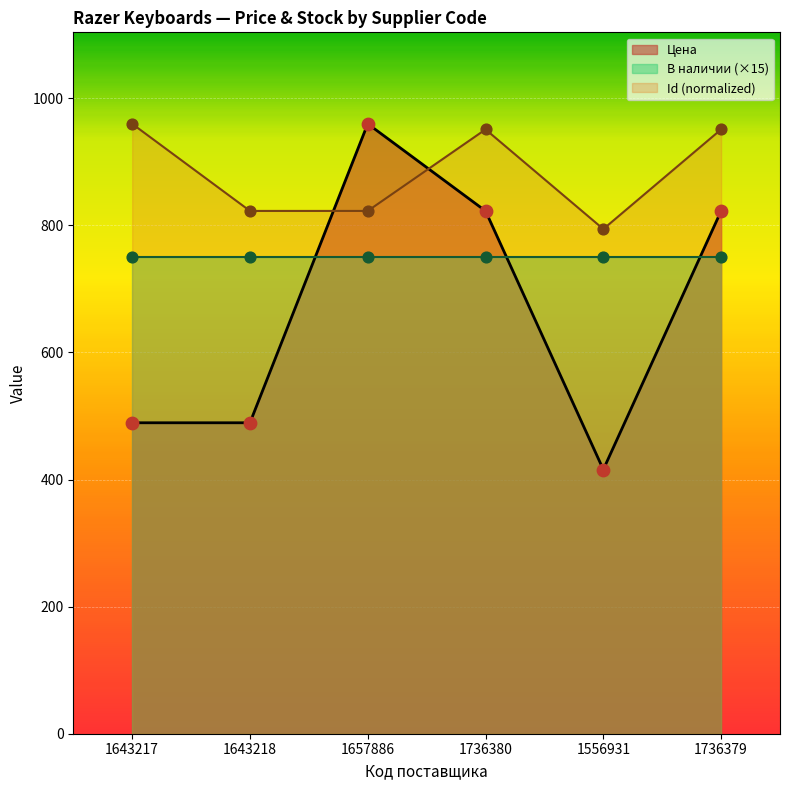

Which series reaches the minimum Y coordinate?

Цена